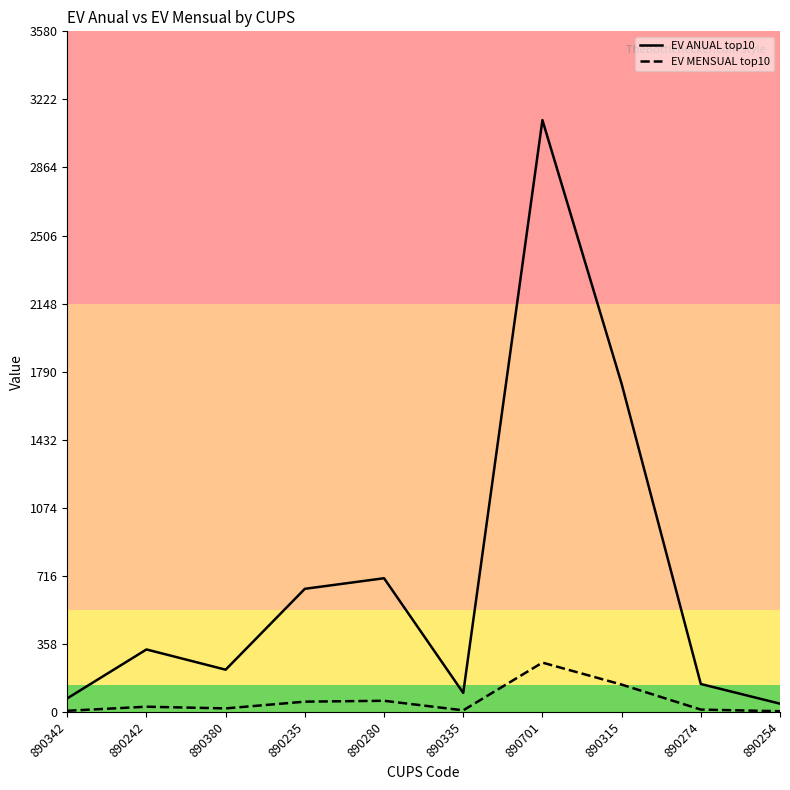

Reading left to right, what are all the values shown in this chart?

EV ANUAL top10: 890342=71.3	890242=328.6	890380=222.2	890235=647.6	890280=703.3	890335=100.0	890701=3113.4	890315=1726.3	890274=146.9	890254=43.4
EV MENSUAL top10: 890342=5.9	890242=27.4	890380=18.5	890235=54.0	890280=58.6	890335=8.3	890701=259.5	890315=143.9	890274=12.2	890254=3.6